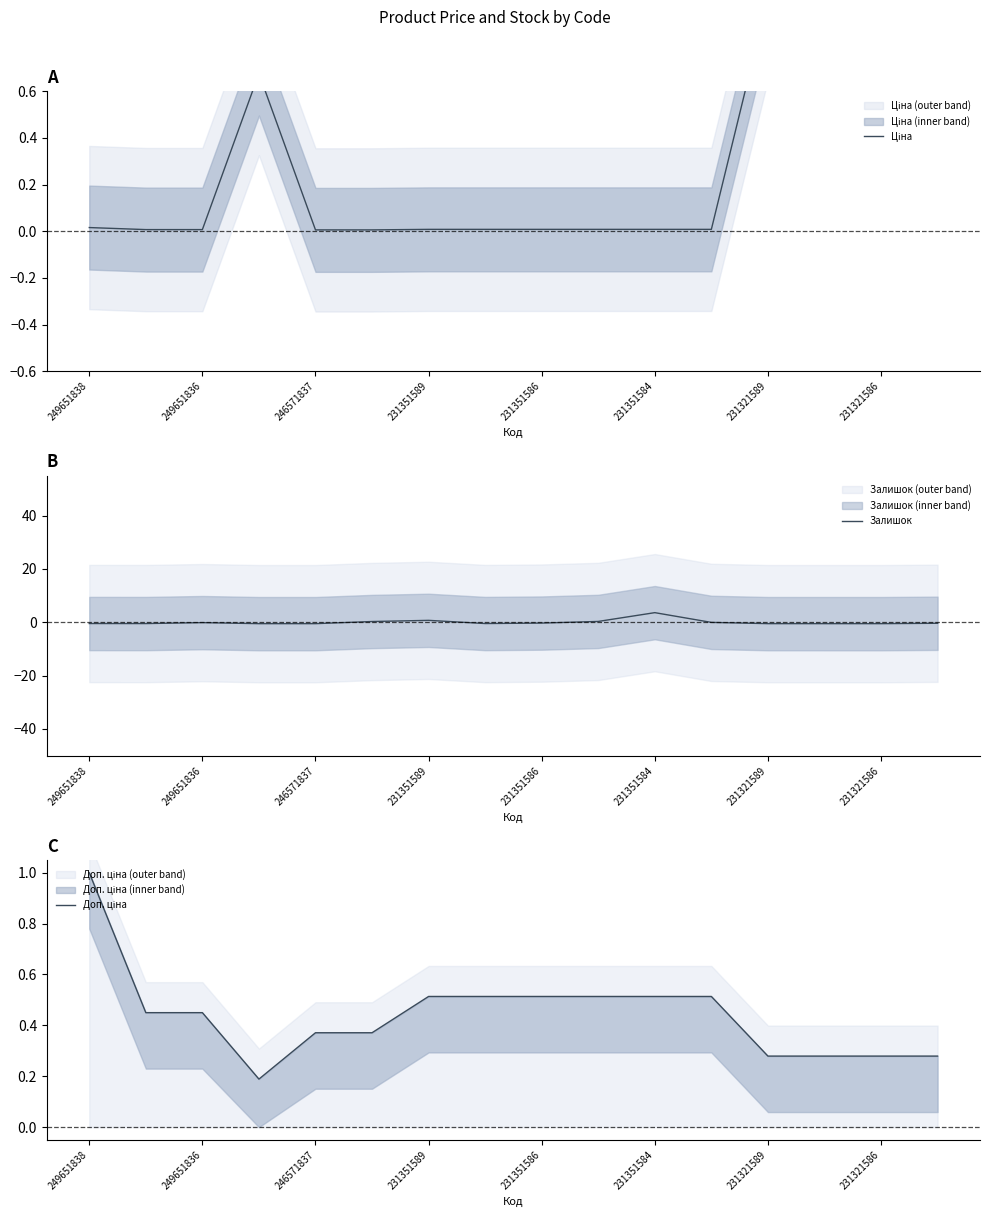

At which label does Залишок reach its peak?

231351584